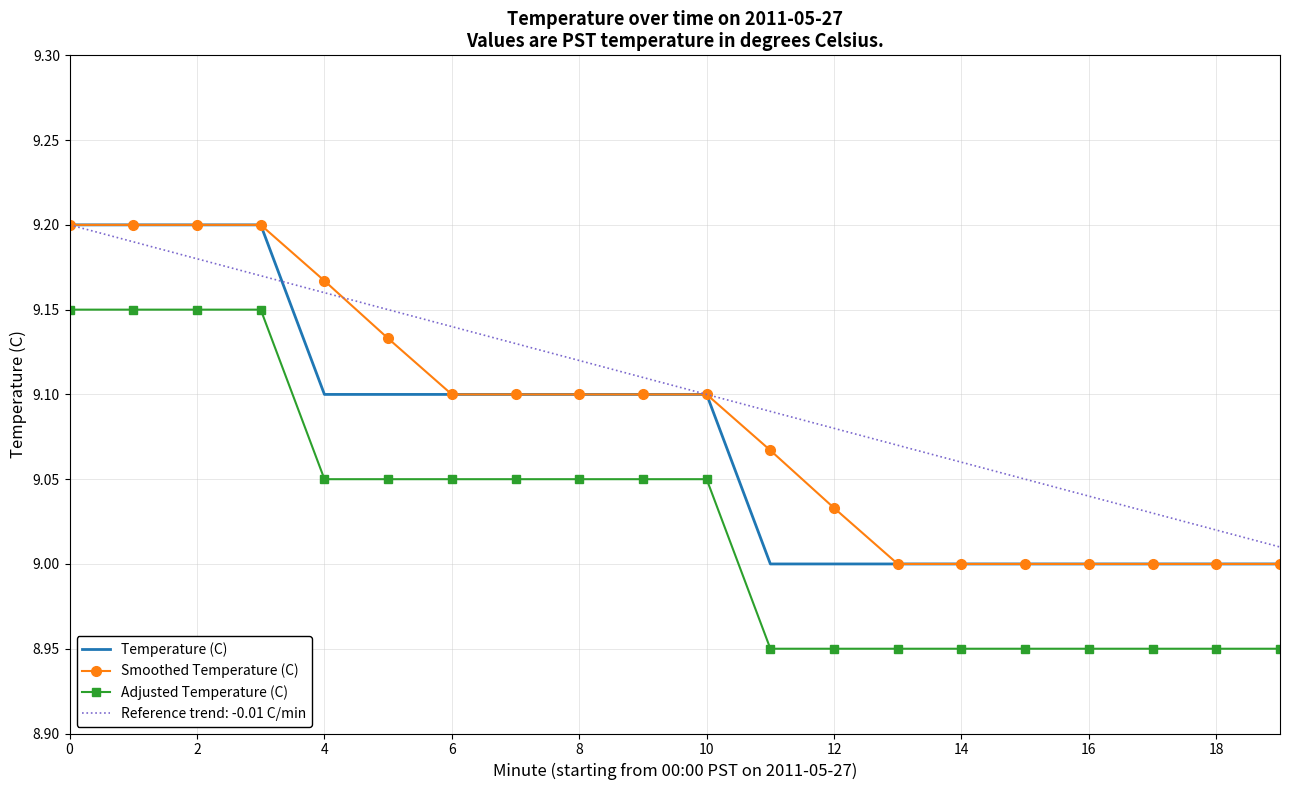

Which series has the largest total across all categories?

Reference trend: -0.01 C/min